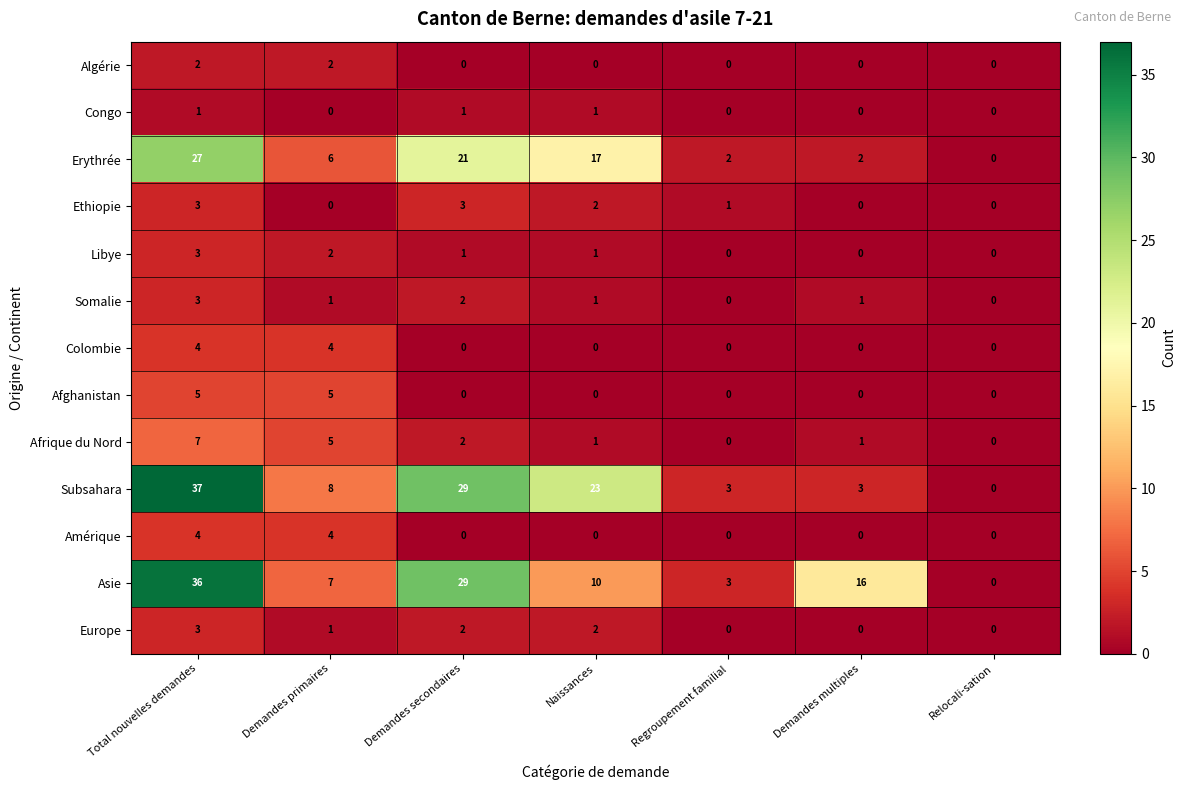

What is the sum of all Colombie values?

8